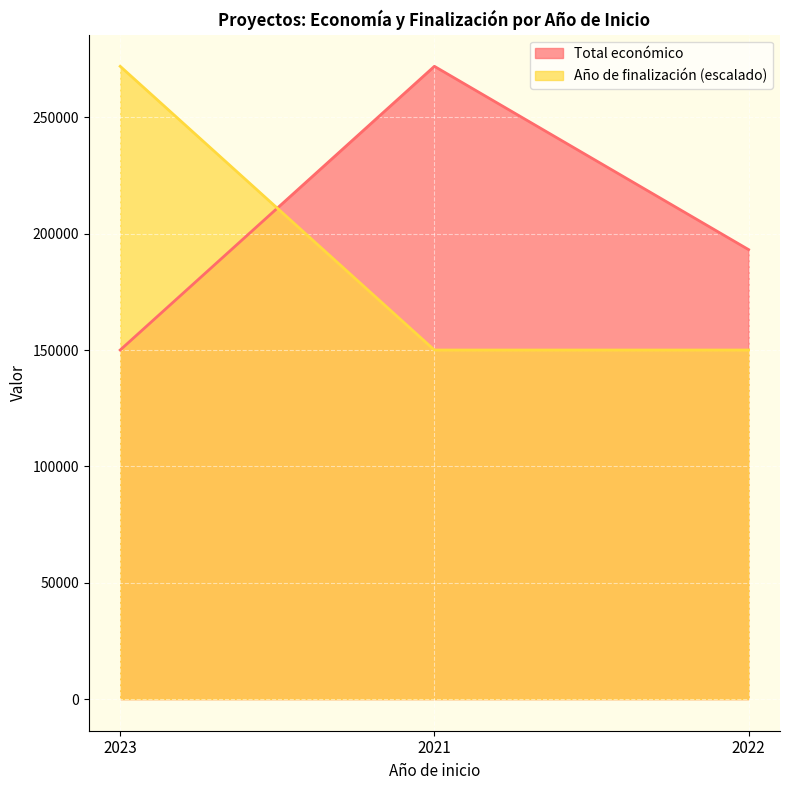

Count the number of data series in this chart.

2